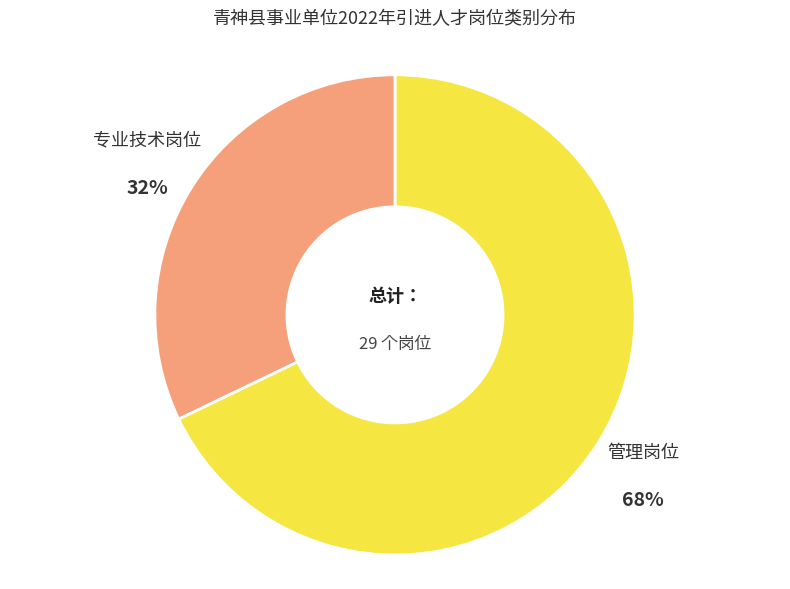

To the nearest percent, what is the average slice percentage?

50%